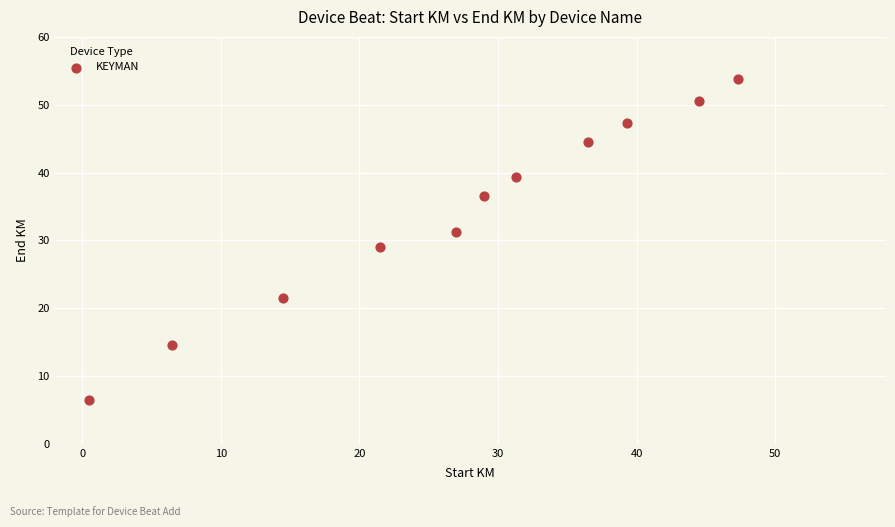

What is the range of X values (max minus min)?

46.8